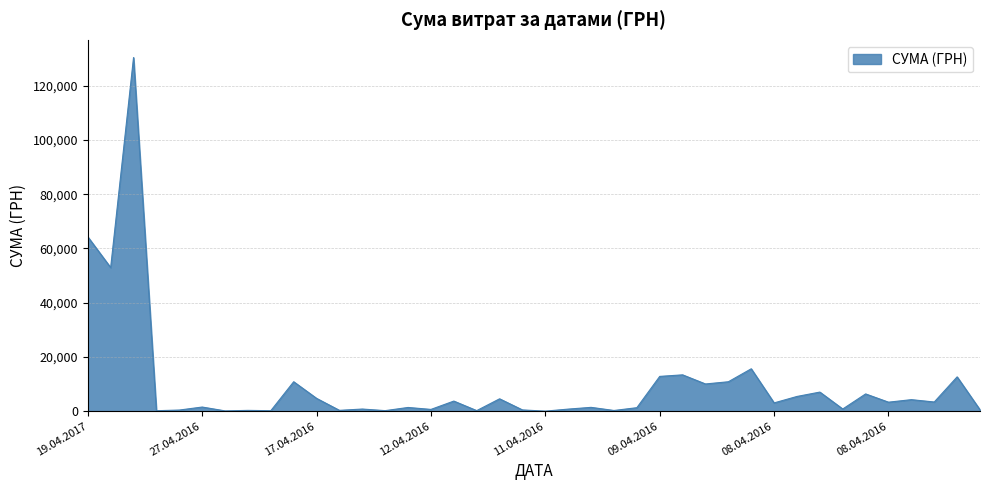

What is the difference between the maximum and minimum values?

130357.3